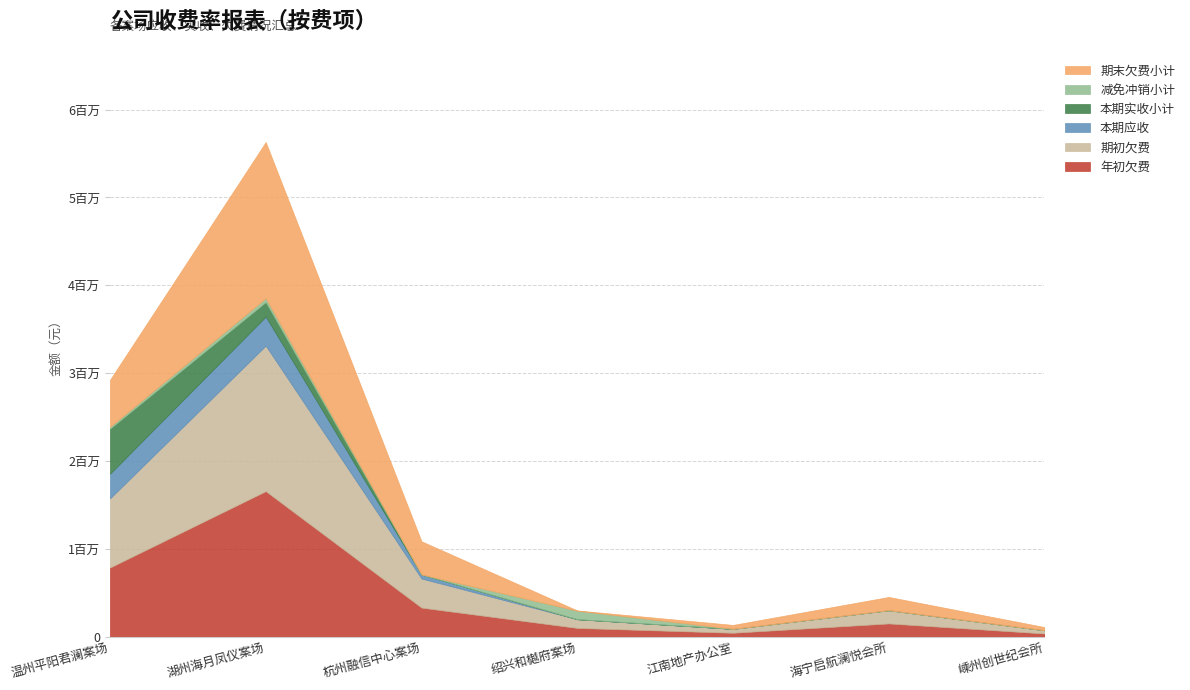

Which series has the widest spread of values?

期末欠费小计